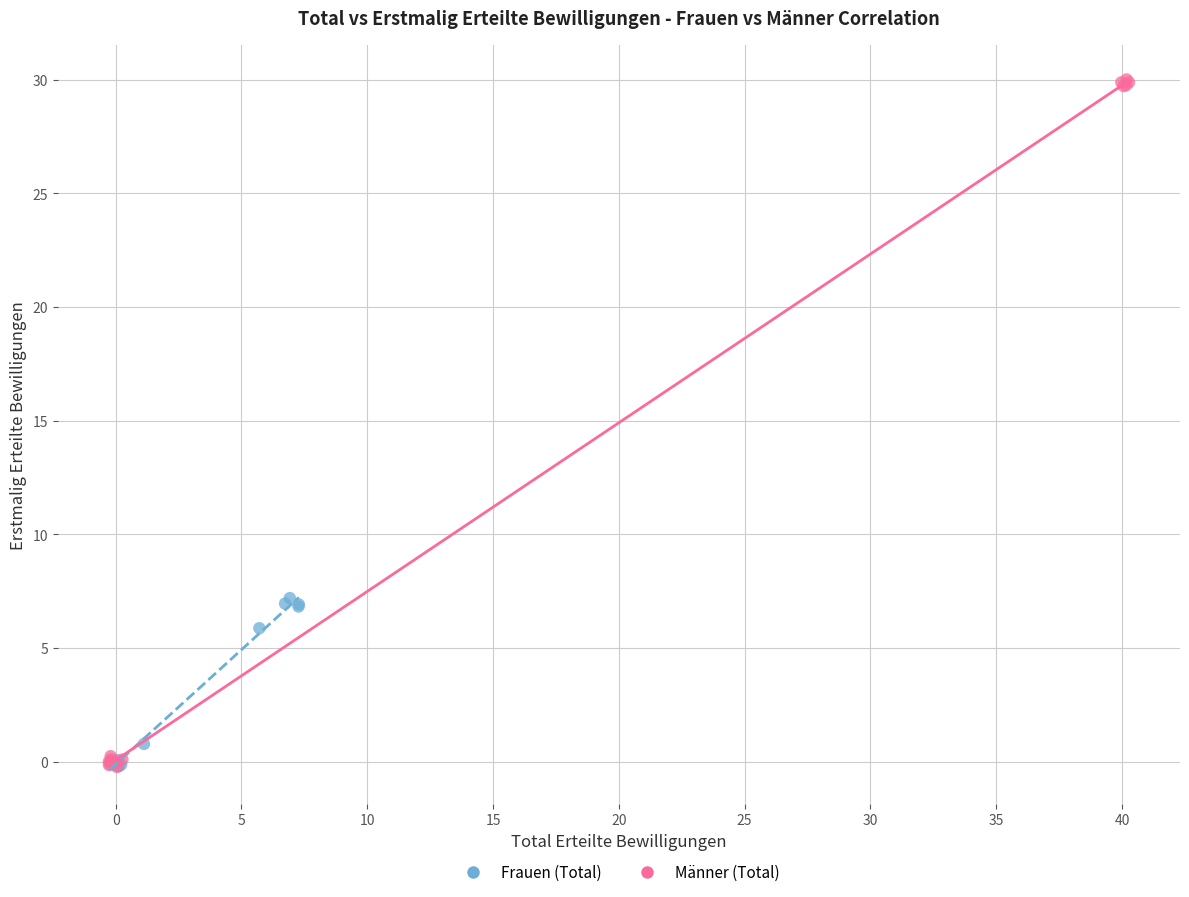

What are all the series names shown in the legend?

Frauen (Total), Männer (Total)